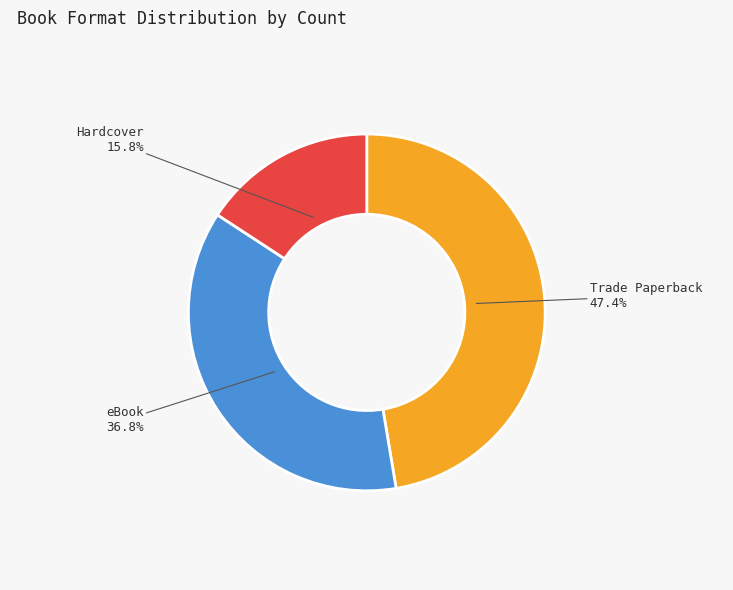

To the nearest percent, what percentage of the pie is Hardcover?

16%